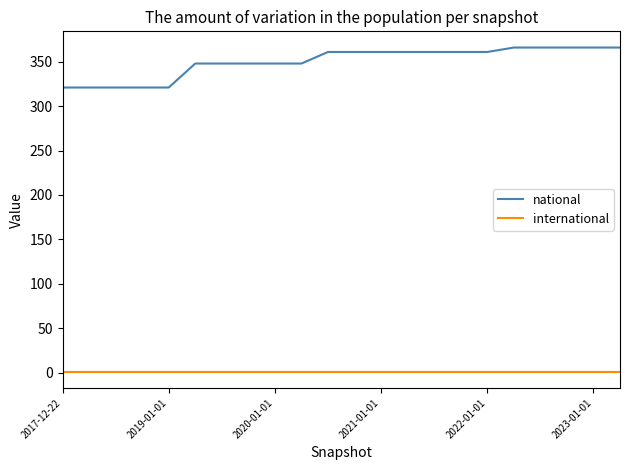

Which series has the largest range (max minus min)?

national